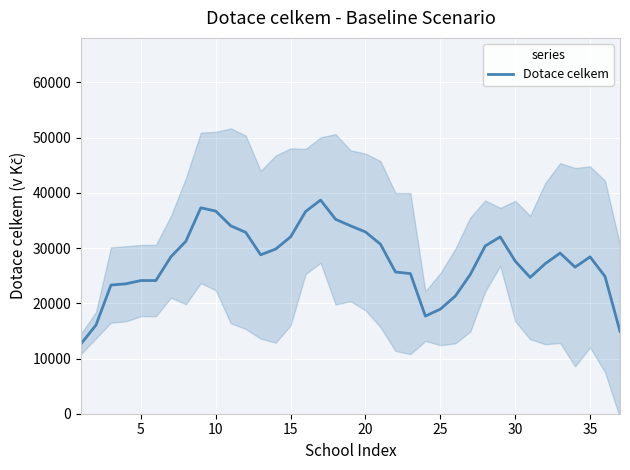

What is the maximum value for Dotace celkem?

38702.0